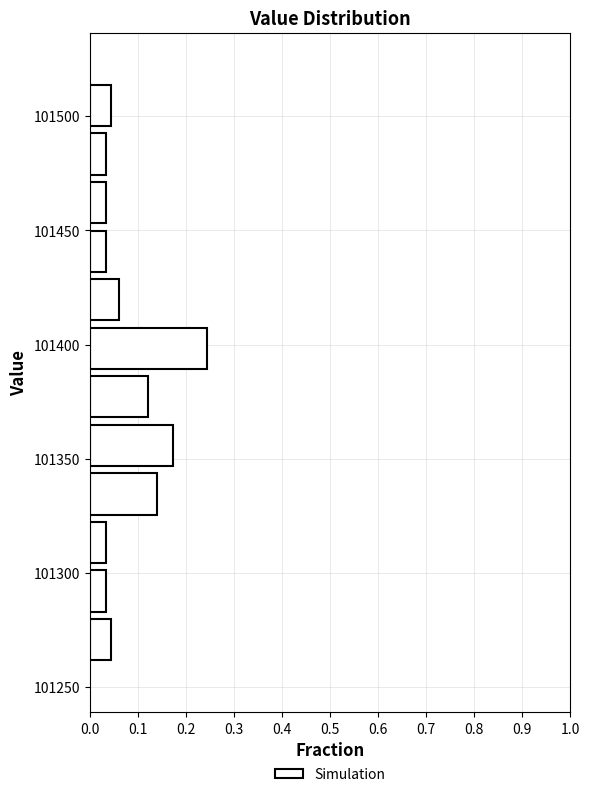

Over which range of the y-axis is the bar longest?

101390 to 101410